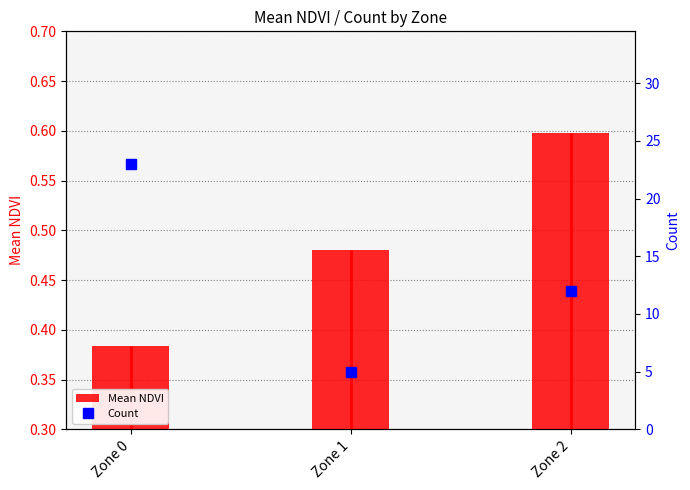

What is the difference between the Mean NDVI values at Zone 0 and Zone 1?

0.1